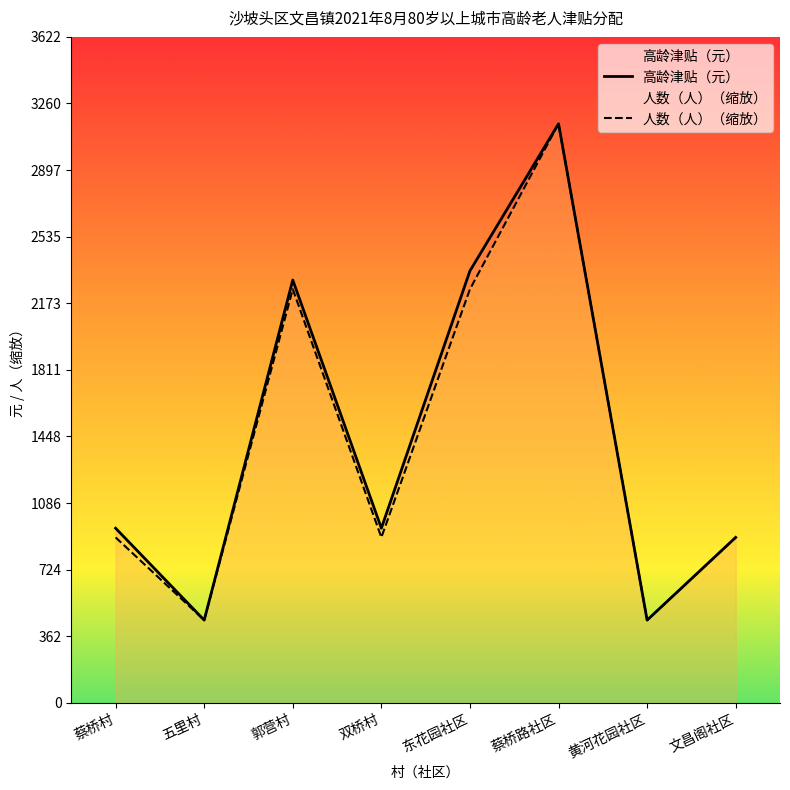

Which series changed the most between 五里村 and 黄河花园社区?

高龄津贴（元）